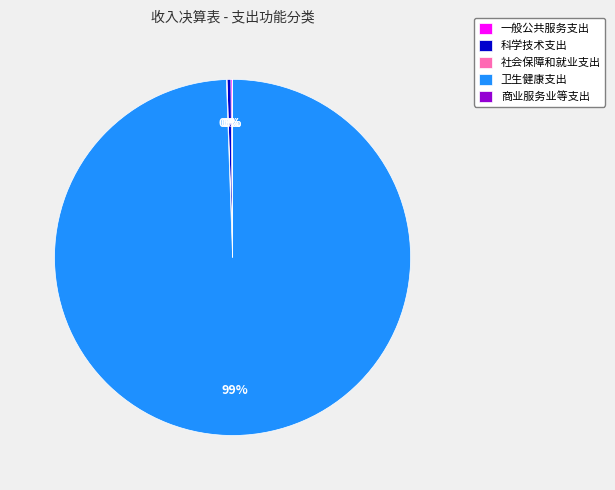

Is it true that 科学技术支出 is 0% of the pie?

True